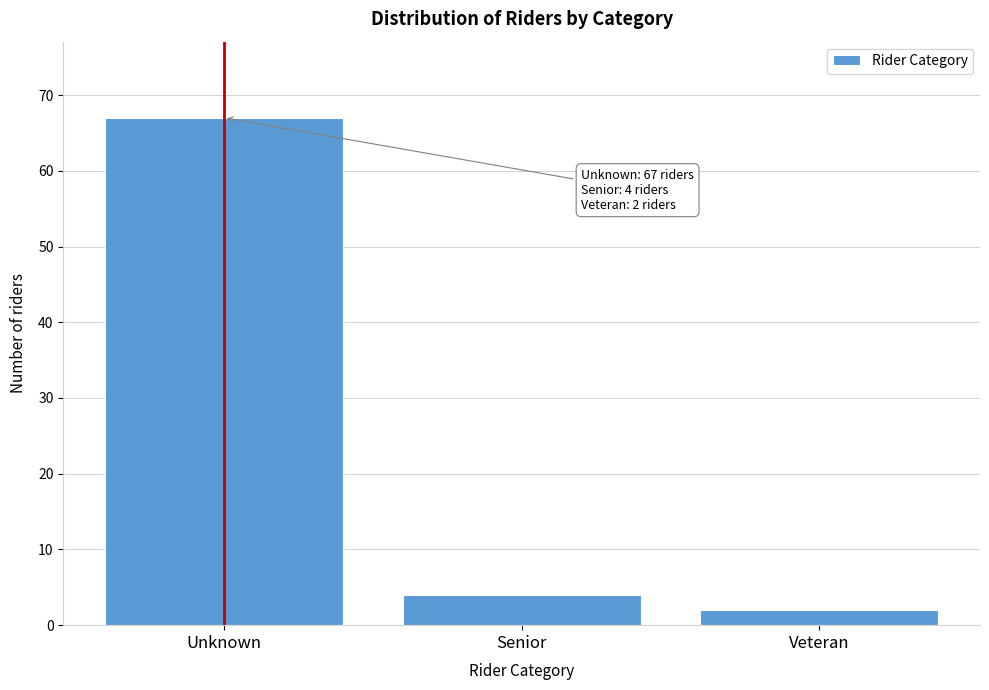

Reading right to left, what are all the values shown in this chart?

Veteran=2	Senior=4	Unknown=67